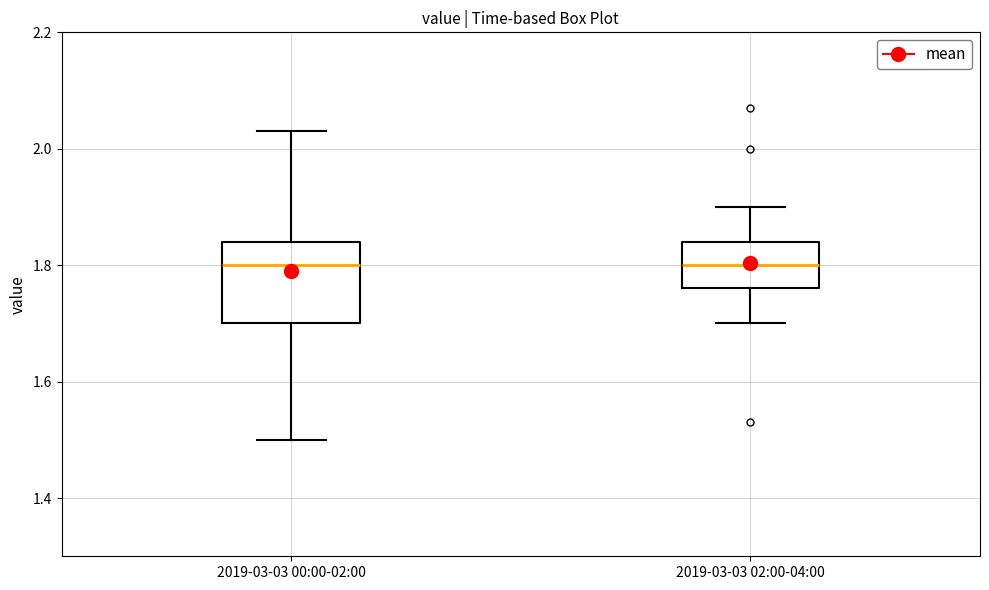

Comparing the boxes themselves (not the whiskers), which one is the tallest?

2019-03-03 00:00-02:00